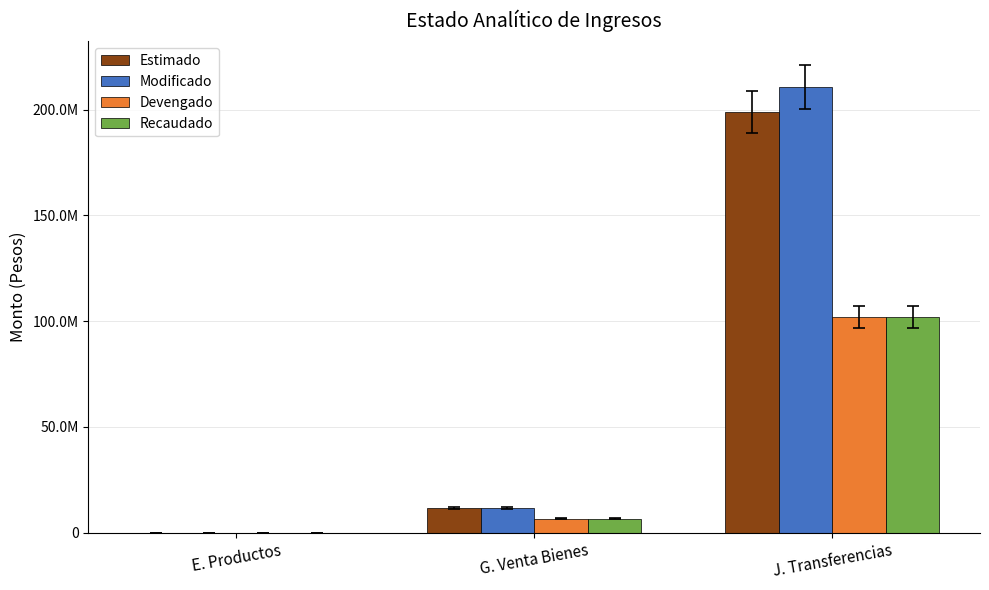

What is the average value of the Estimado series?

70111341.6